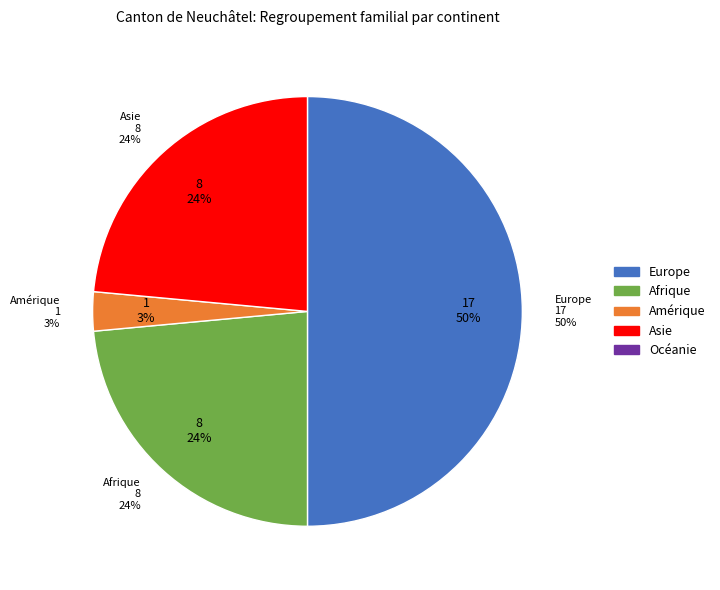

Which category has the biggest portion of the pie?

Europe